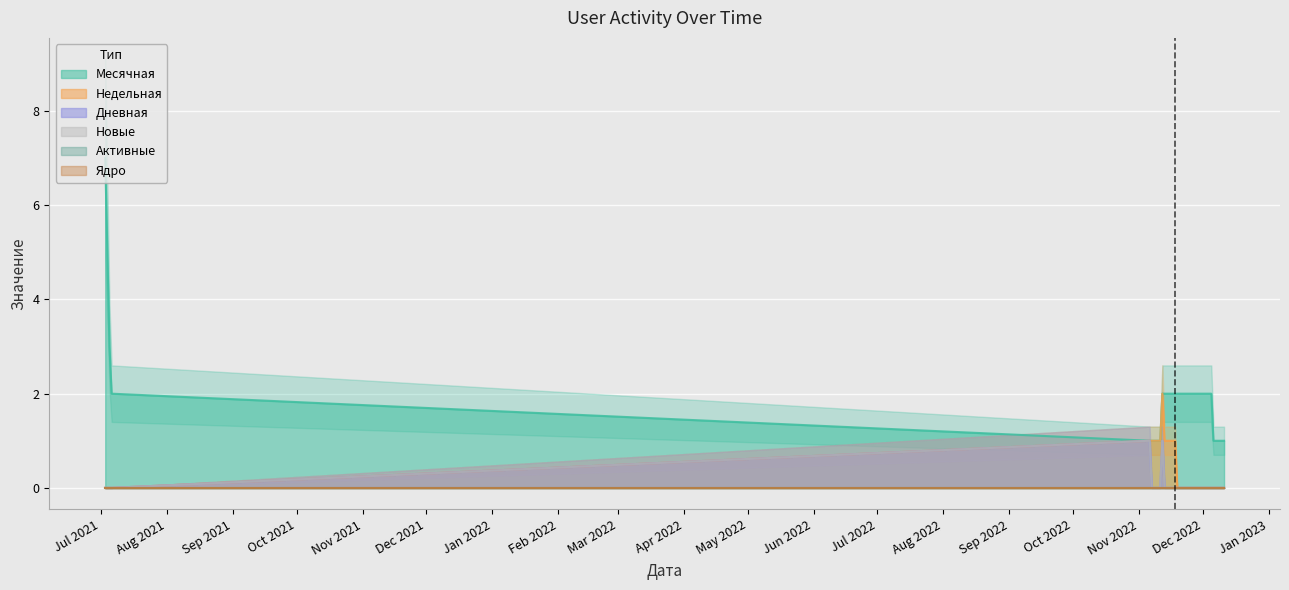

Which series has the widest spread of values?

Месячная